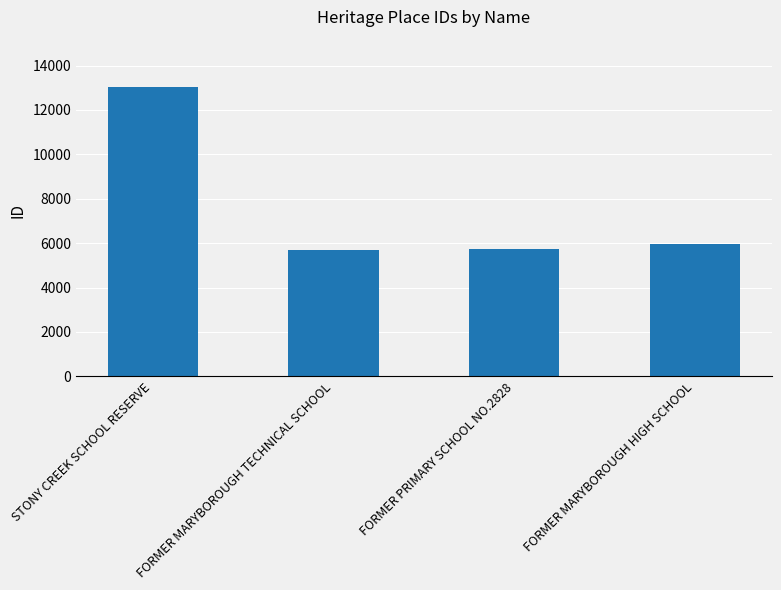

True or false: the data shows 5948 at FORMER MARYBOROUGH HIGH SCHOOL.

True